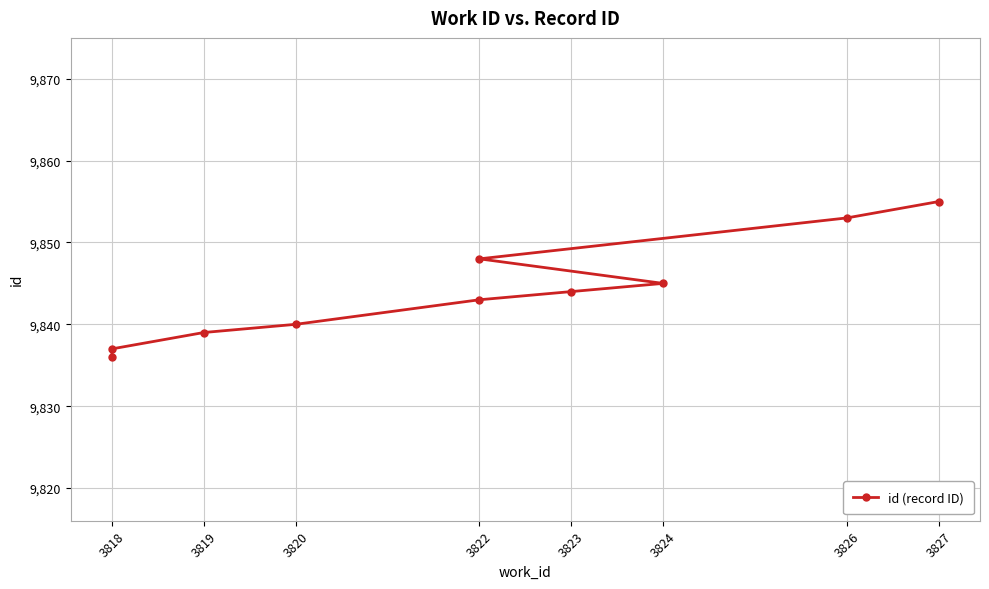

Count the number of categories in the chart.

10